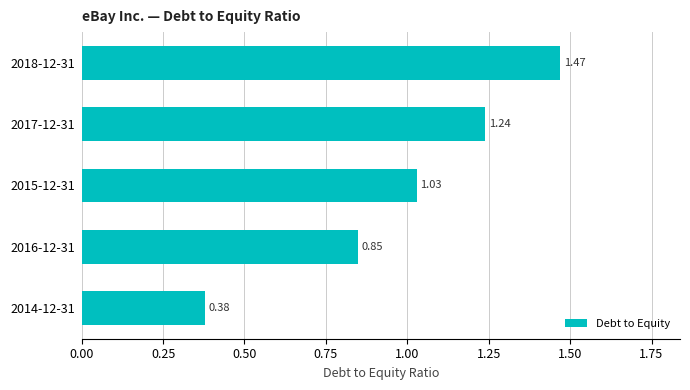

Approximately how many times larger is the value at 2014-12-31 compared to 2018-12-31?

0.3